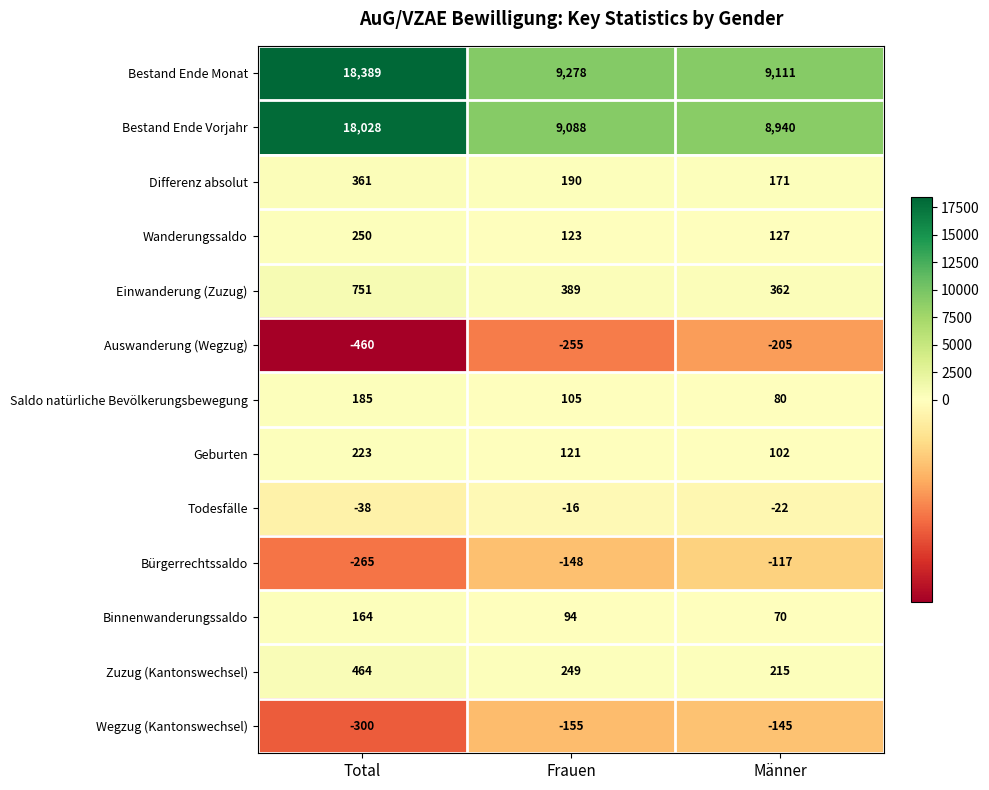

List the labels in order of Zuzug (Kantonswechsel) value, largest first.

Total, Frauen, Männer